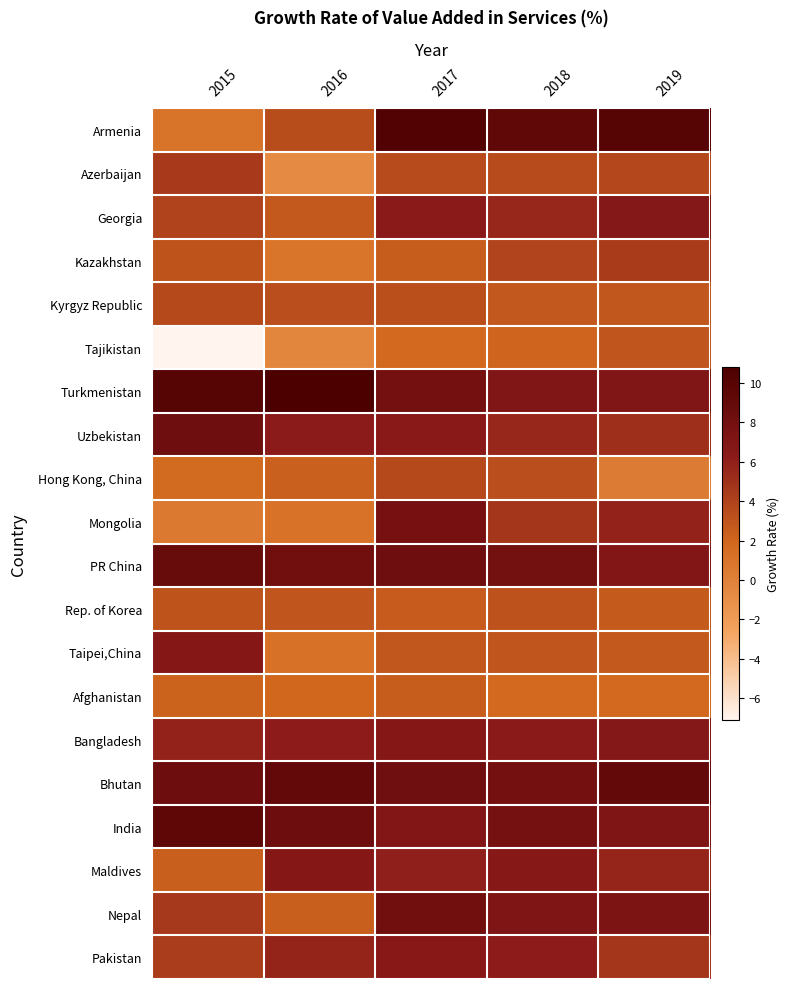

Which category has the lowest value across all series?

2015